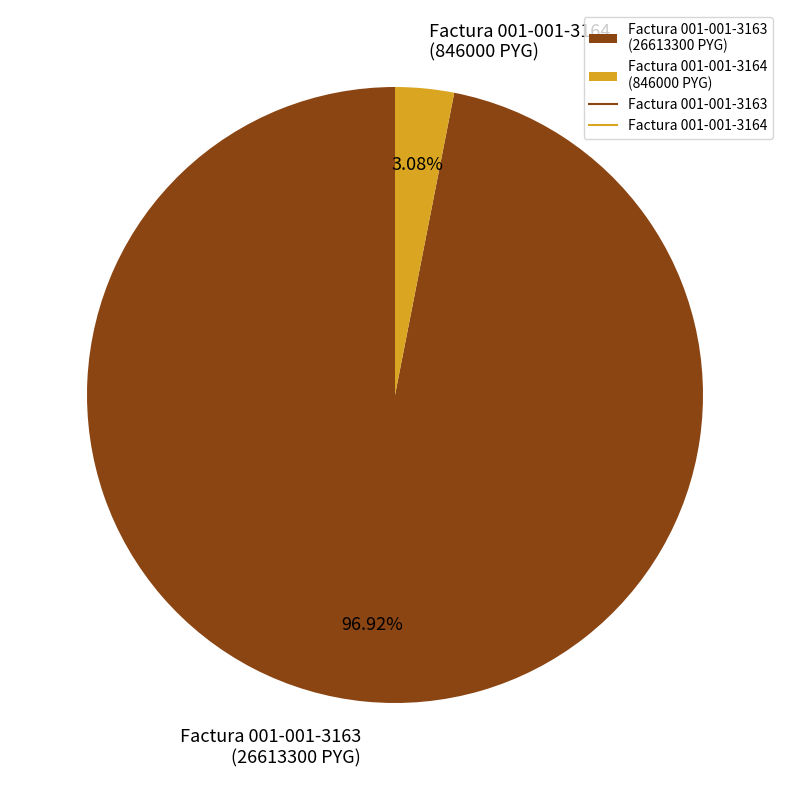

What is the largest slice in the pie chart?

Factura 001-001-3163 (26613300 PYG)